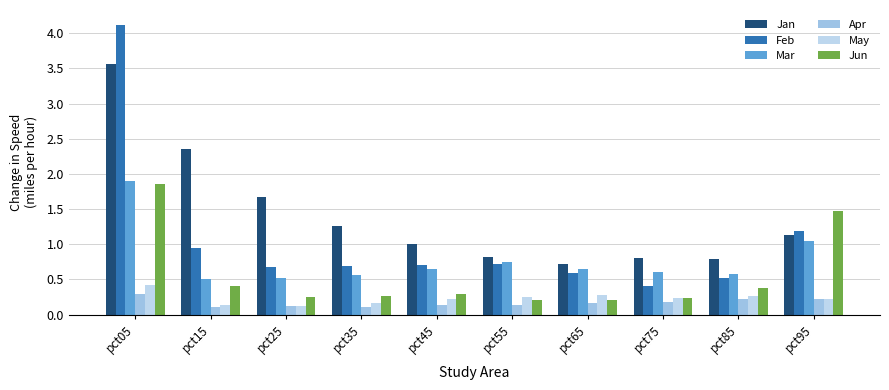

What is the average value of the Feb series?

1.1